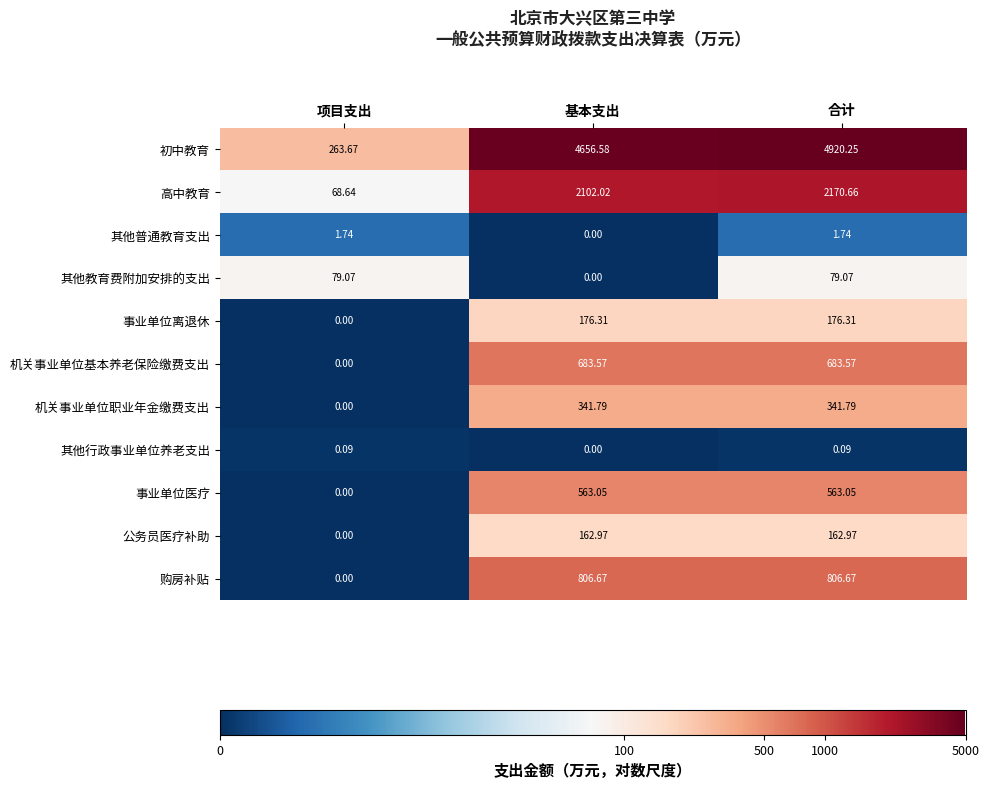

Which category has the highest value across all series?

合计